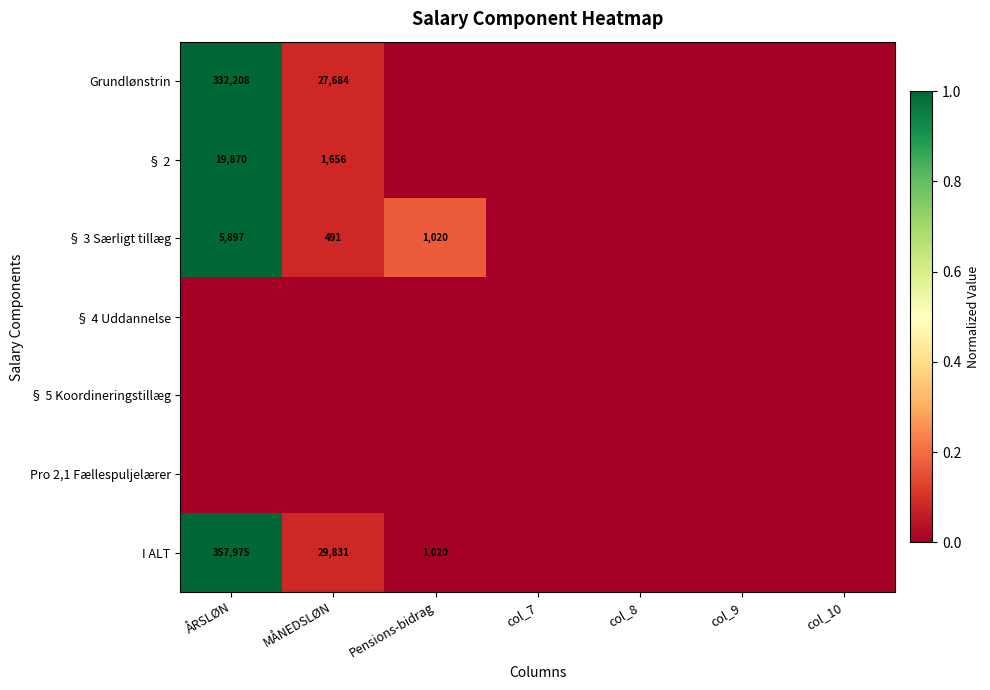

The I ALT series shows 357975 at ÅRSLØN. True or false?

True